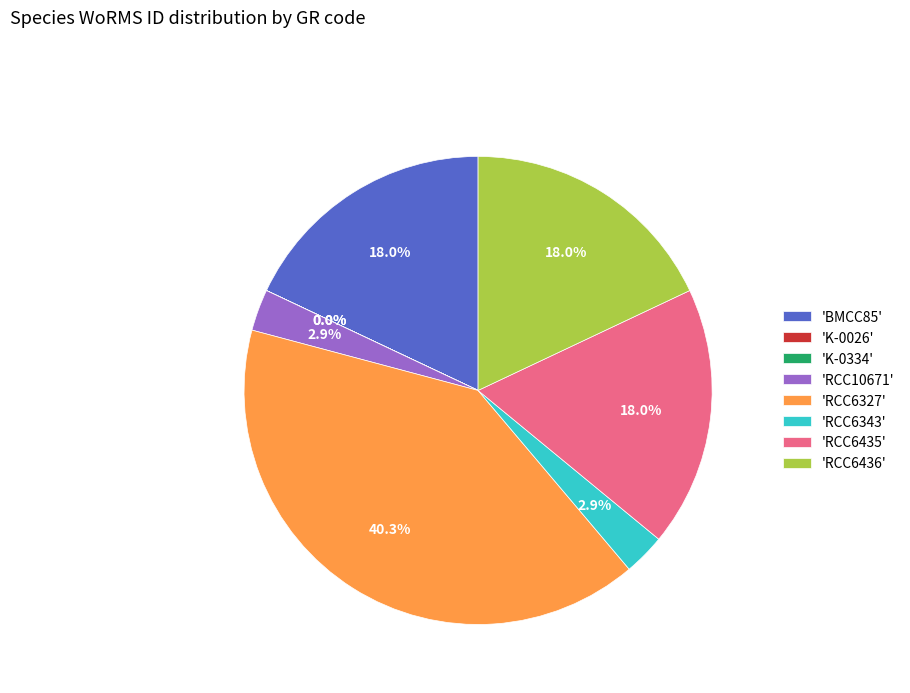

What is the largest slice in the pie chart?

'RCC6327'